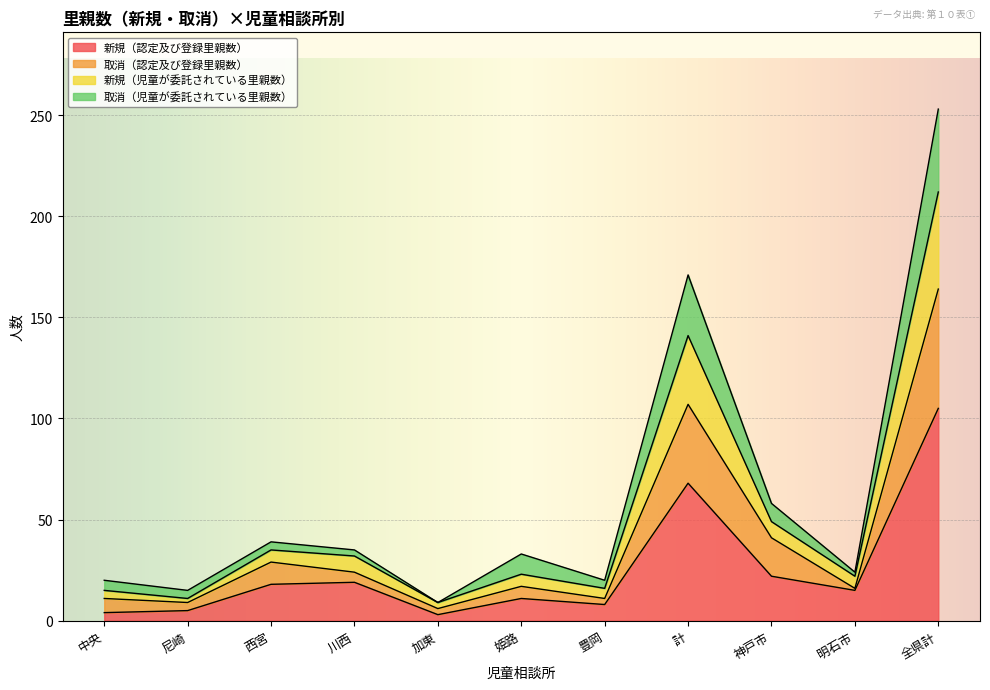

How many interior local valleys does the 取消（認定及び登録里親数） series have?

4